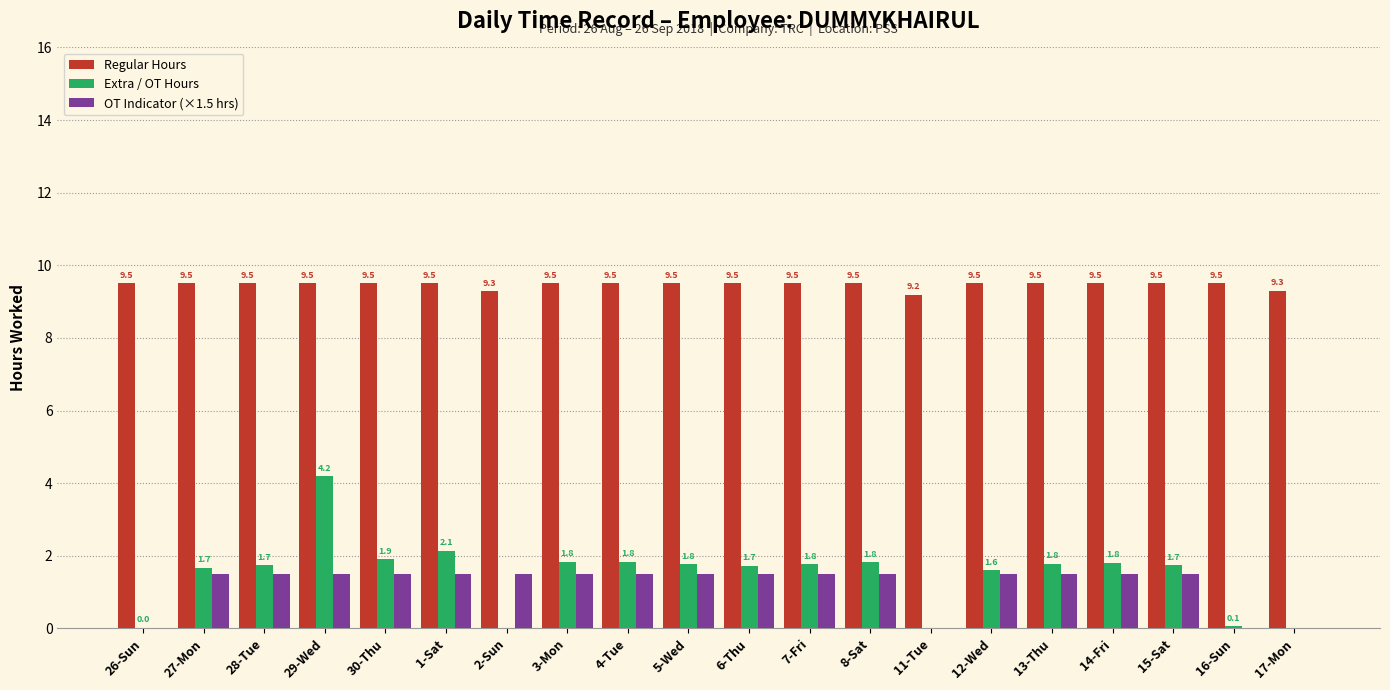

At which category is the sum across all series the highest?

29-Wed